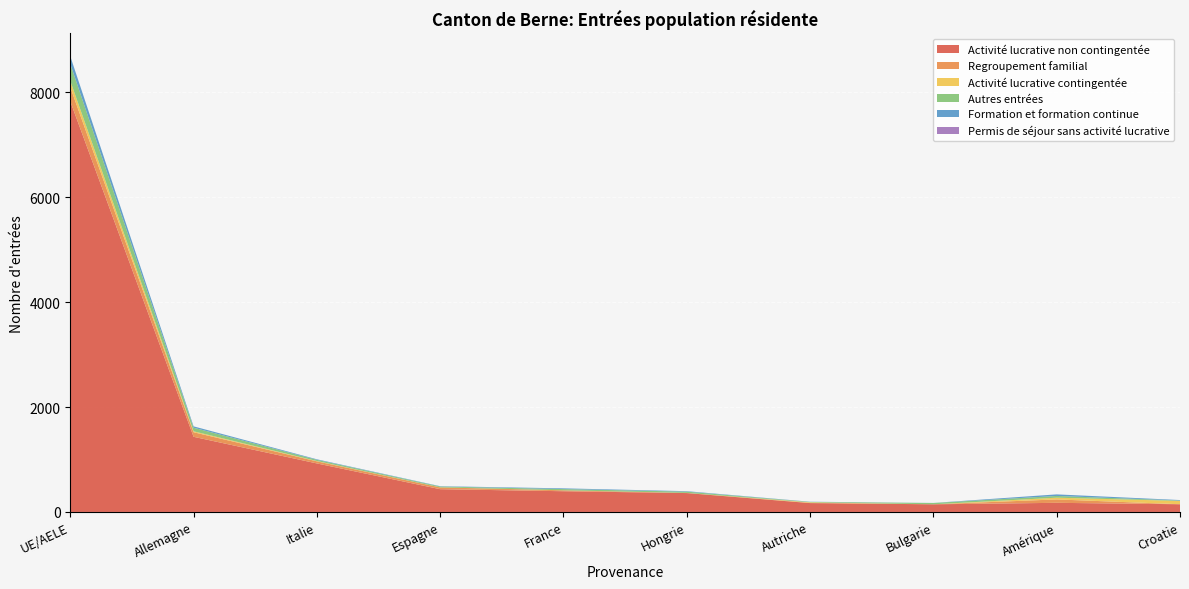

Reading right to left, what are all the values shown in this chart?

Activité lucrative non contingentée: Croatie=147	Amérique=174	Bulgarie=146	Autriche=169	Hongrie=360	France=395	Espagne=434	Italie=925	Allemagne=1433	UE/AELE=7829
Regroupement familial: Croatie=0	Amérique=65	Bulgarie=0	Autriche=5	Hongrie=3	France=18	Espagne=34	Italie=40	Allemagne=87	UE/AELE=270
Activité lucrative contingentée: Croatie=63	Amérique=33	Bulgarie=0	Autriche=10	Hongrie=0	France=0	Espagne=1	Italie=6	Allemagne=18	UE/AELE=120
Autres entrées: Croatie=8	Amérique=33	Bulgarie=25	Autriche=7	Hongrie=24	France=23	Espagne=16	Italie=23	Allemagne=68	UE/AELE=324
Formation et formation continue: Croatie=9	Amérique=30	Bulgarie=1	Autriche=4	Hongrie=9	France=14	Espagne=6	Italie=10	Allemagne=26	UE/AELE=146
Permis de séjour sans activité lucrative: Croatie=0	Amérique=0	Bulgarie=0	Autriche=0	Hongrie=0	France=0	Espagne=0	Italie=0	Allemagne=0	UE/AELE=0